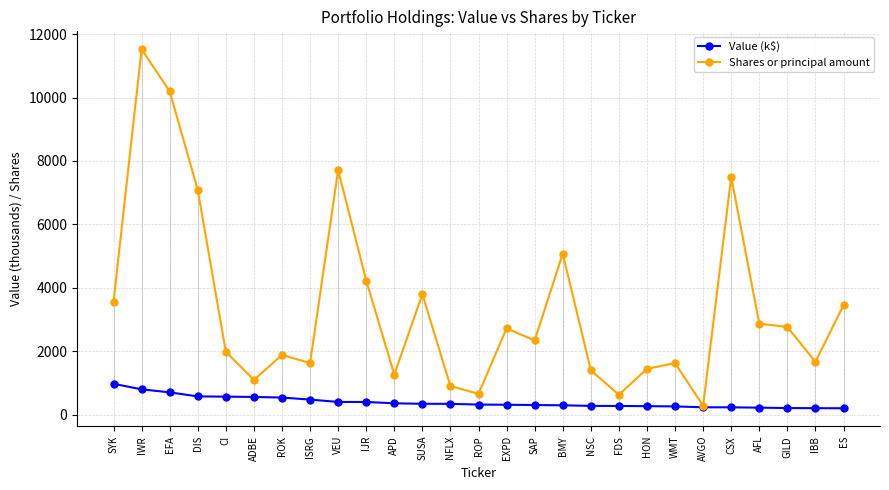

Is the value of Shares or principal amount at GILD greater than the value of Value (k$) at ROP?

Yes